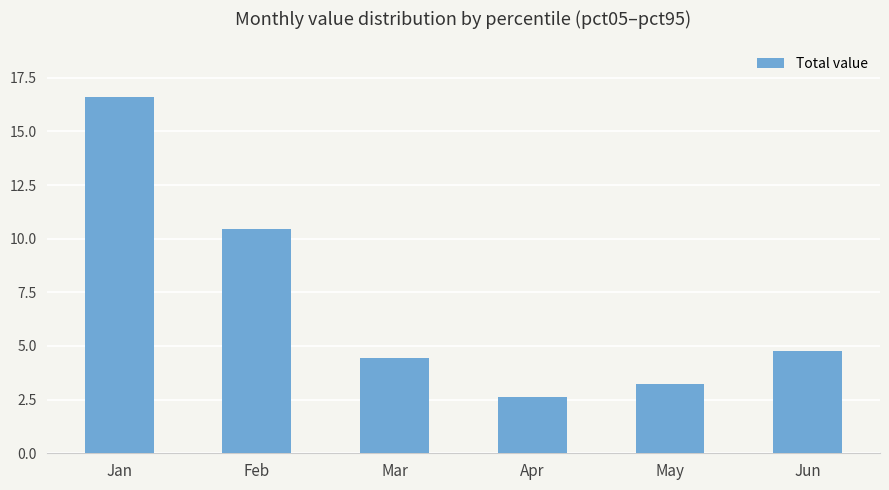

Is it true that the value at Jun is 2.2?

False